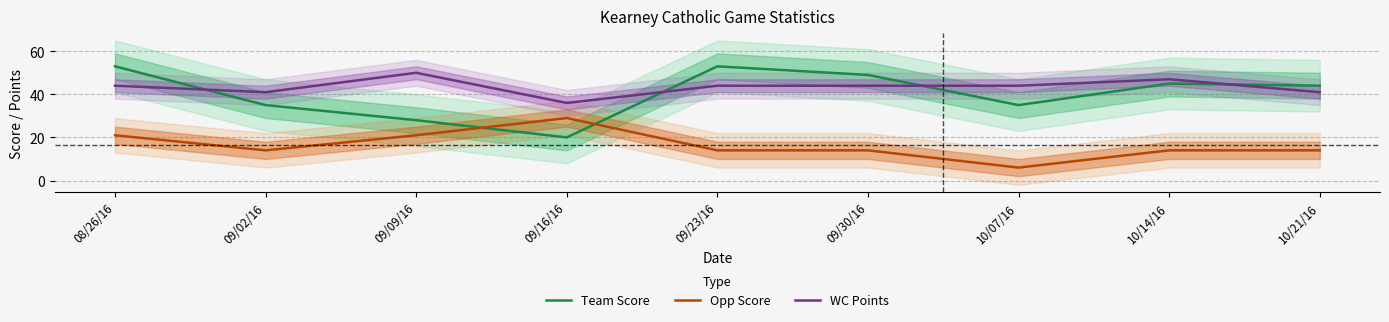

What is the approximate value of Opp Score at 09/23/16, to the nearest 5?

15